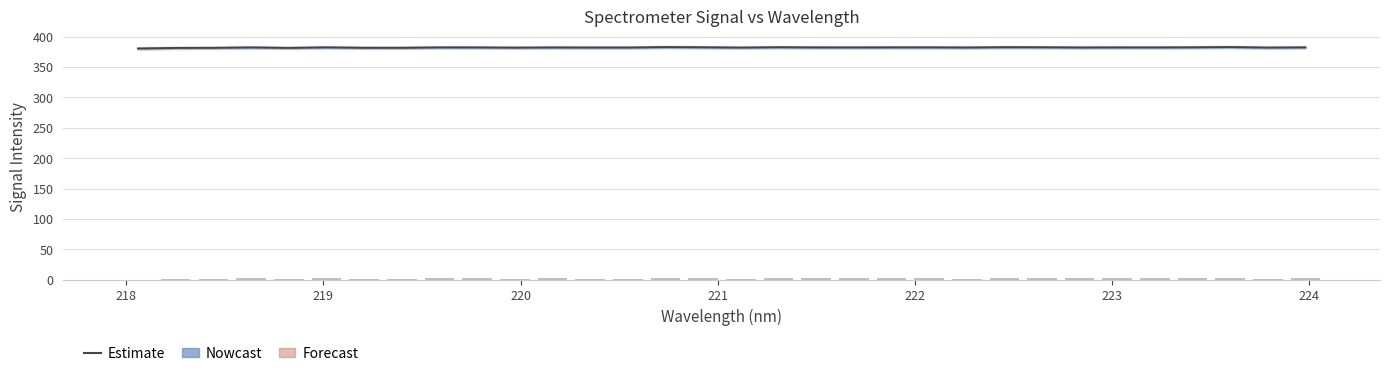

How many data points does each series have?

32